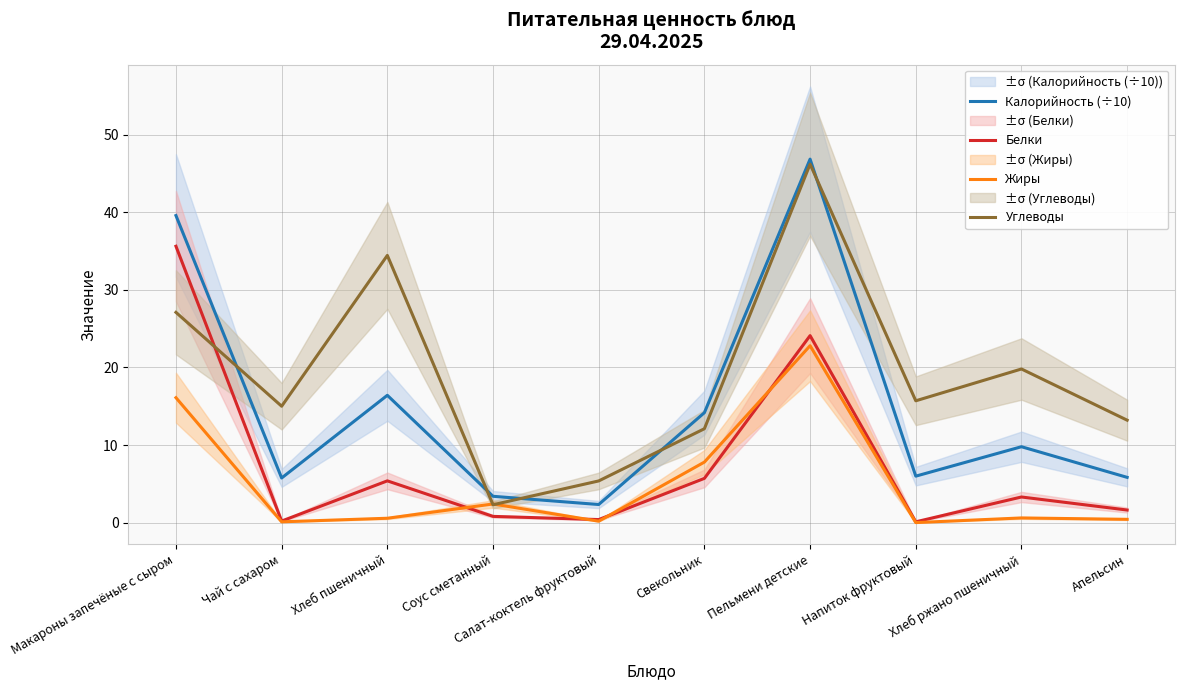

Reading left to right, transcribe all the data shown in this chart.

Калорийность (÷10): Макароны запечёные с сыром=39.6	Чай с сахаром=5.8	Хлеб пшеничный=16.4	Соус сметанный=3.4	Салат-коктель фруктовый=2.3	Свекольник=14.2	Пельмени детские=46.9	Напиток фруктовый=6.0	Хлеб ржано пшеничный=9.8	Апельсин=5.8
Белки: Макароны запечёные с сыром=35.6	Чай с сахаром=0.2	Хлеб пшеничный=5.4	Соус сметанный=0.8	Салат-коктель фруктовый=0.4	Свекольник=5.7	Пельмени детские=24.1	Напиток фруктовый=0.1	Хлеб ржано пшеничный=3.3	Апельсин=1.6
Жиры: Макароны запечёные с сыром=16.1	Чай с сахаром=0.1	Хлеб пшеничный=0.6	Соус сметанный=2.4	Салат-коктель фруктовый=0.2	Свекольник=7.8	Пельмени детские=22.8	Напиток фруктовый=0.0	Хлеб ржано пшеничный=0.6	Апельсин=0.4
Углеводы: Макароны запечёные с сыром=27.1	Чай с сахаром=15.0	Хлеб пшеничный=34.4	Соус сметанный=2.3	Салат-коктель фруктовый=5.4	Свекольник=12.1	Пельмени детские=46.2	Напиток фруктовый=15.7	Хлеб ржано пшеничный=19.8	Апельсин=13.2